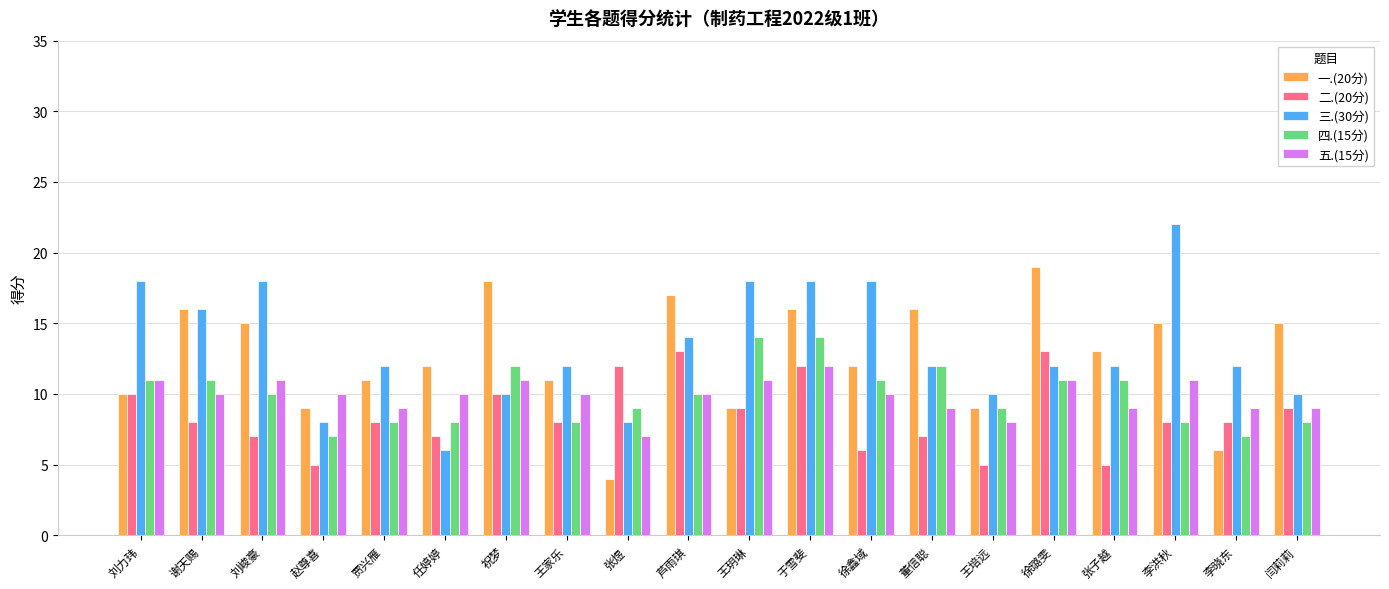

Where does the 三.(30分) series first go above 12?

刘力玮